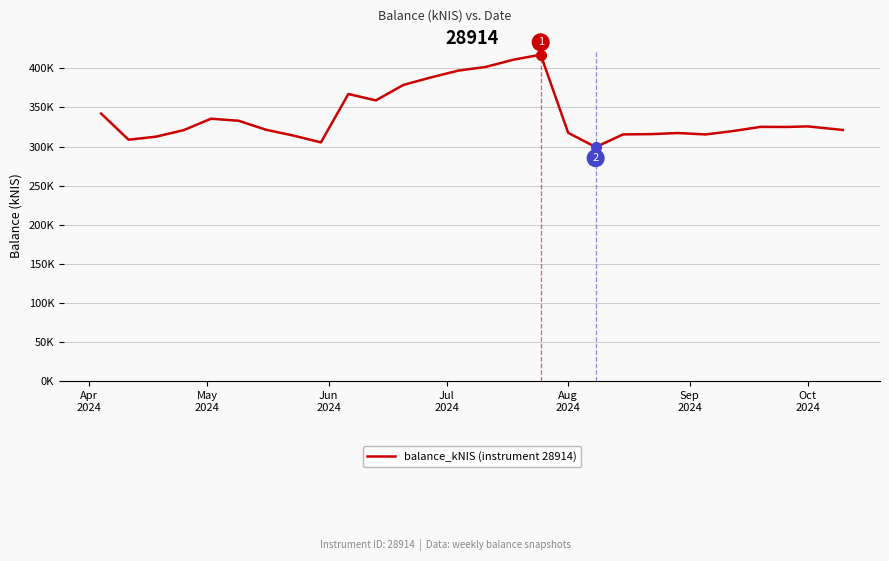

Does the chart have visible grid lines?

Yes